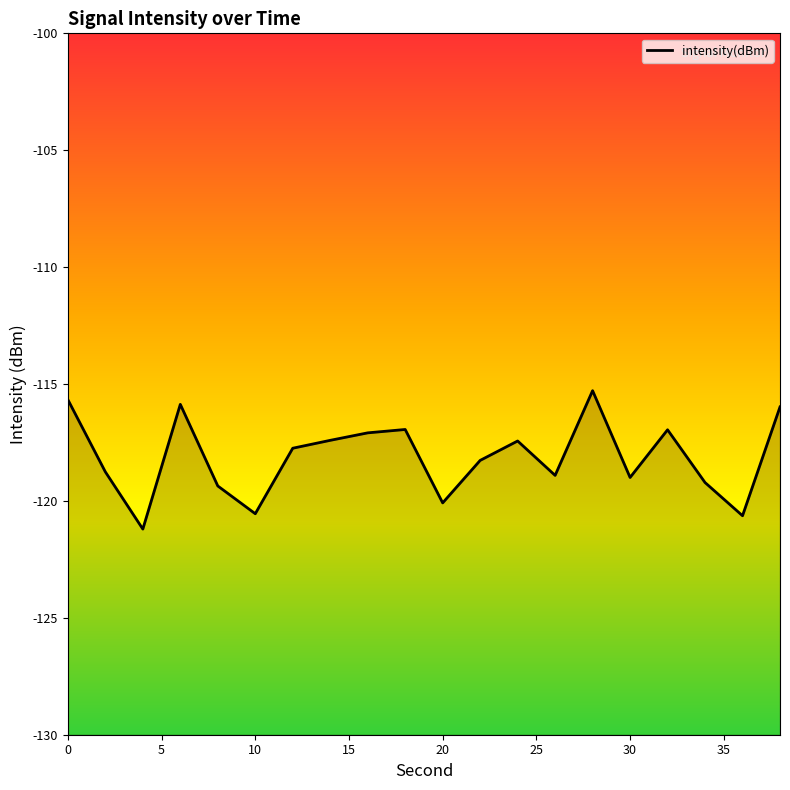

What is the greatest value displayed?

-115.3